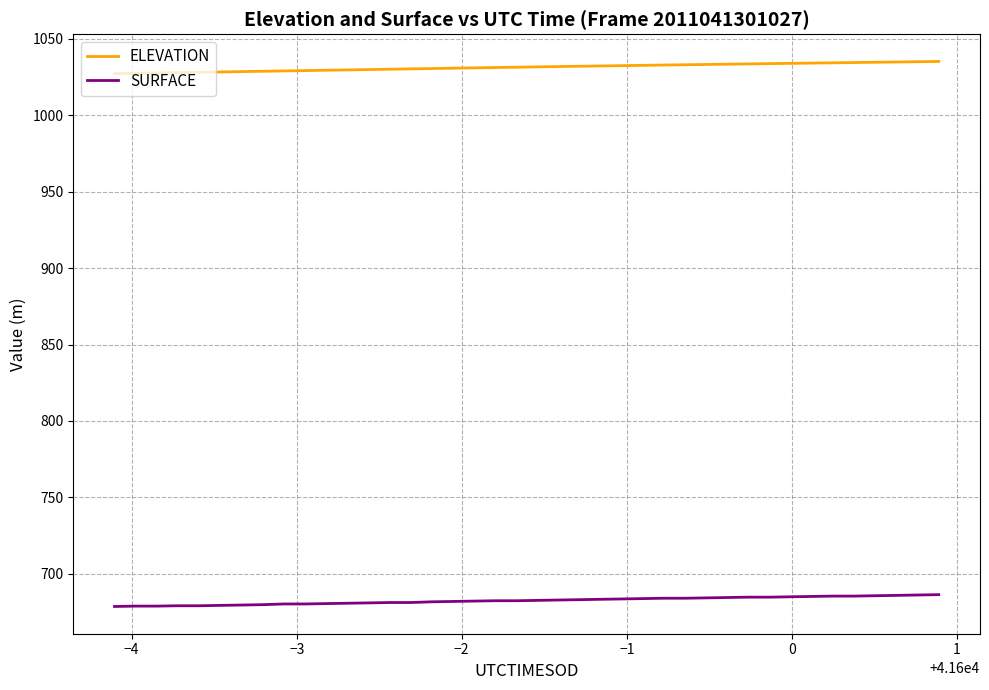

Which series has the largest total across all categories?

ELEVATION